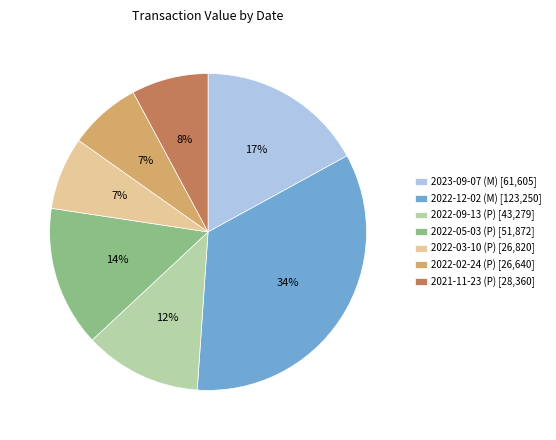

Does any single category account for the majority?

No